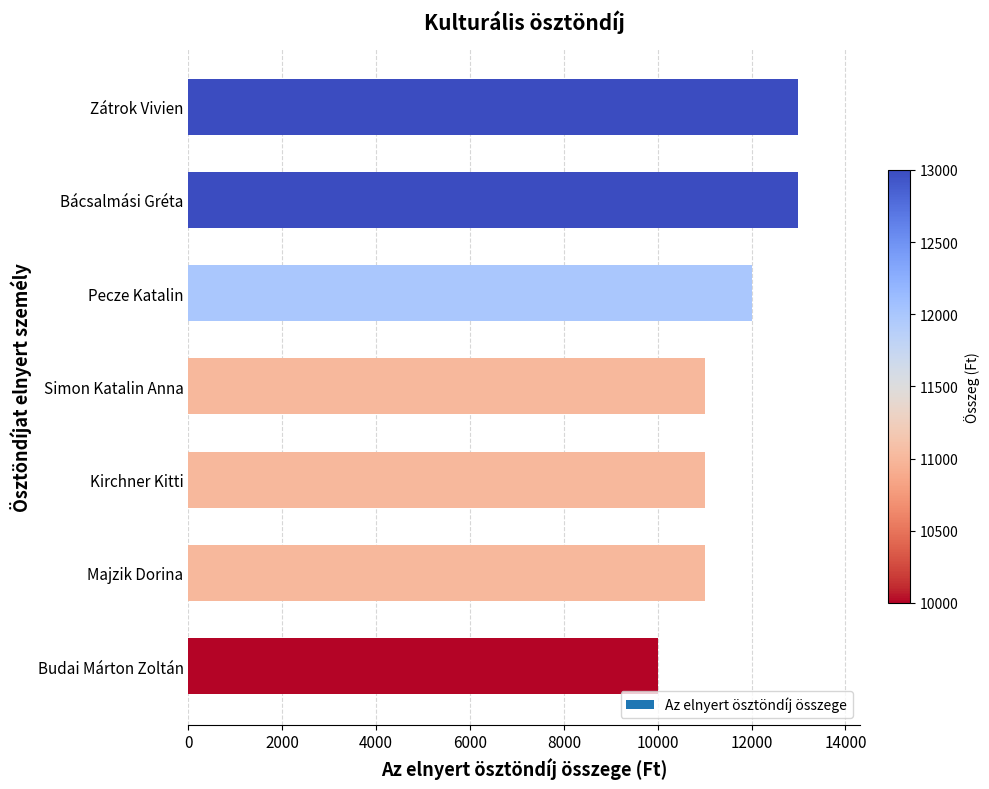

Approximately how many times larger is the value at Simon Katalin Anna compared to Majzik Dorina?

1.0